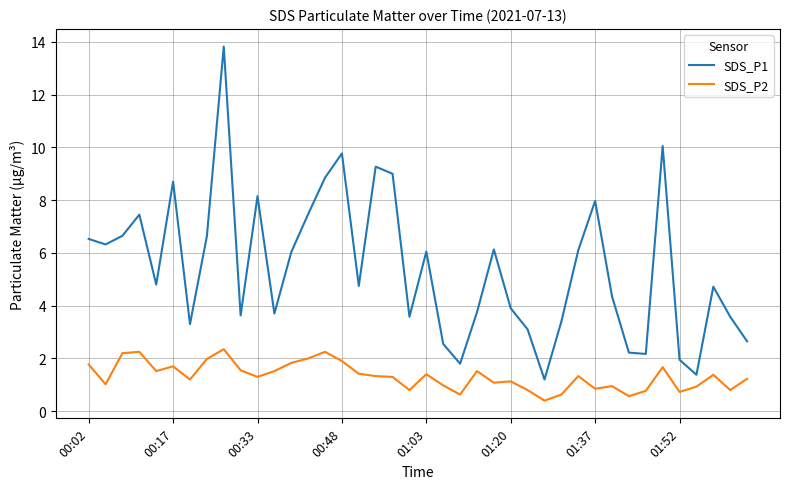

Is this an area chart (filled region under the line)?

No